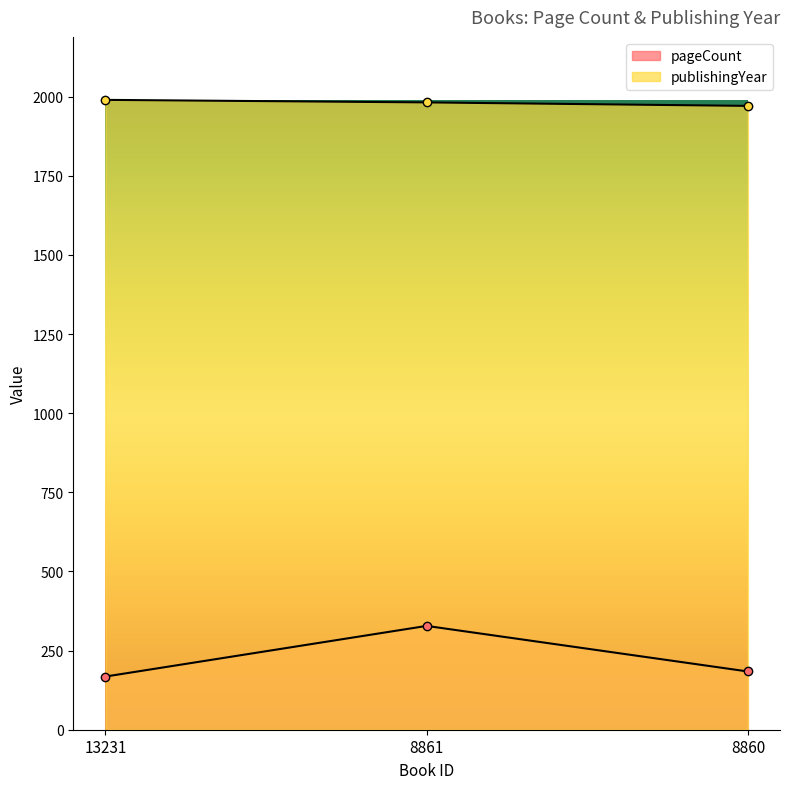

Reading left to right, extract all data points from this chart.

pageCount: 13231=168	8861=328	8860=184
publishingYear: 13231=1990	8861=1982	8860=1971